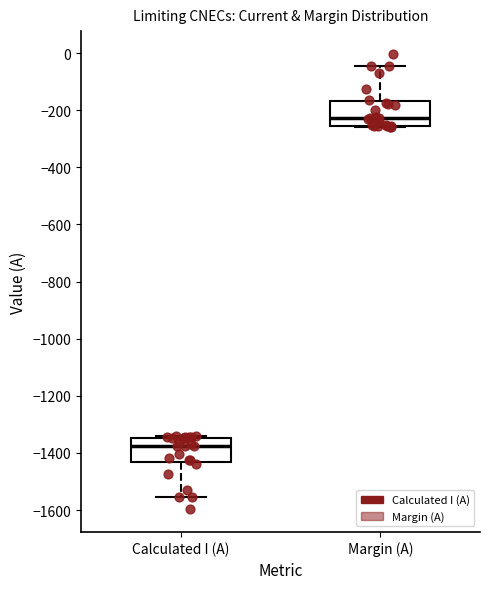

Reading left to right, transcribe this box plot: for each box, give where its median line is, the range the box spans, and where its two whiskers end, as read against the y-axis. The values are not printed on the chart, so give them approximately, as read against the axis.

Calculated I (A): median -1380, box -1440 to -1340, whiskers -1560 to -1340
Margin (A): median -220, box -260 to -160, whiskers -260 to -40